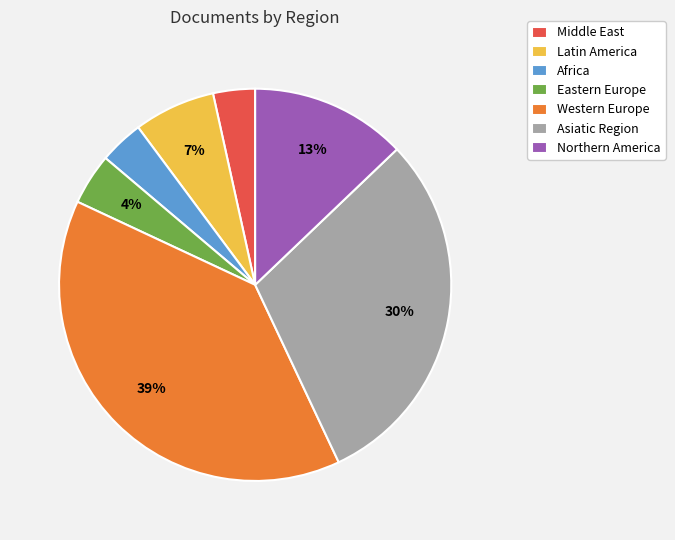

To the nearest percent, what is the average slice percentage?

14%